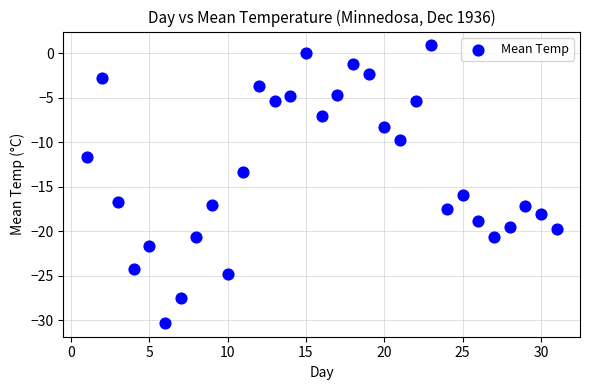

What Y value in the scatter plot is closest to -14?

-13.3